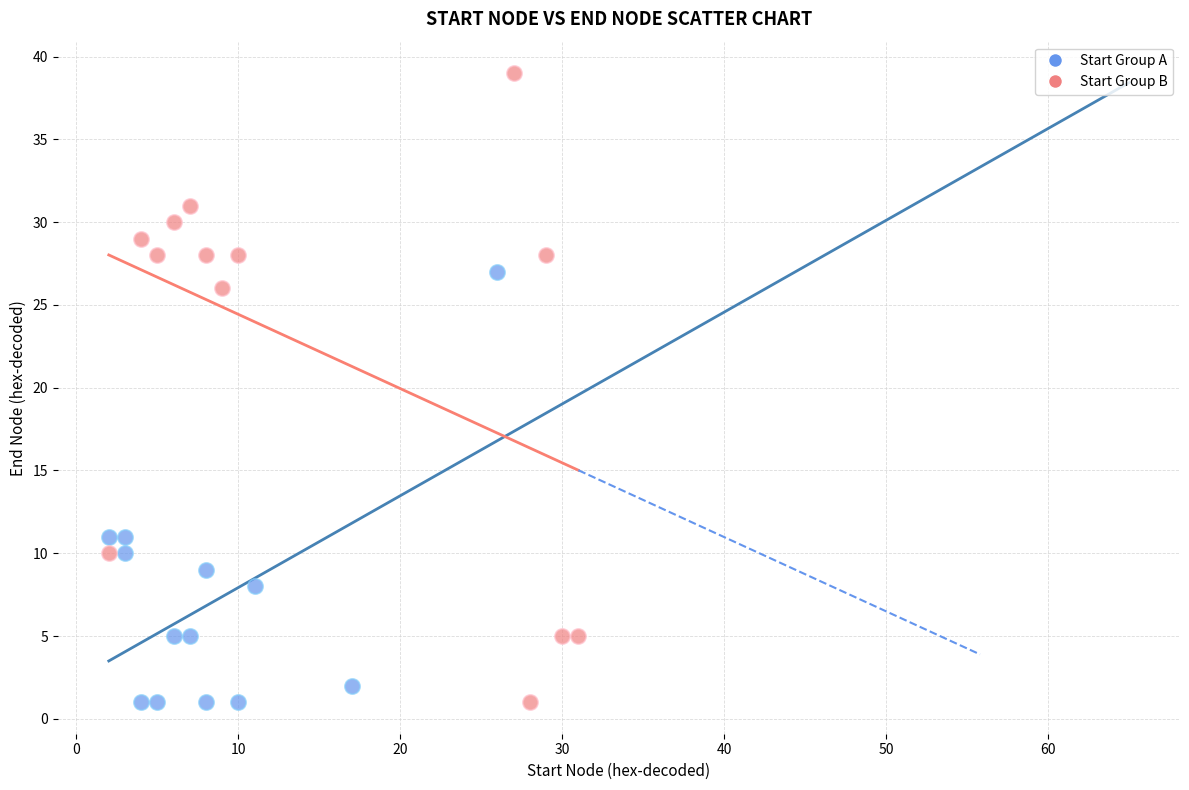

What are all the series names shown in the legend?

Start Group A, Start Group B